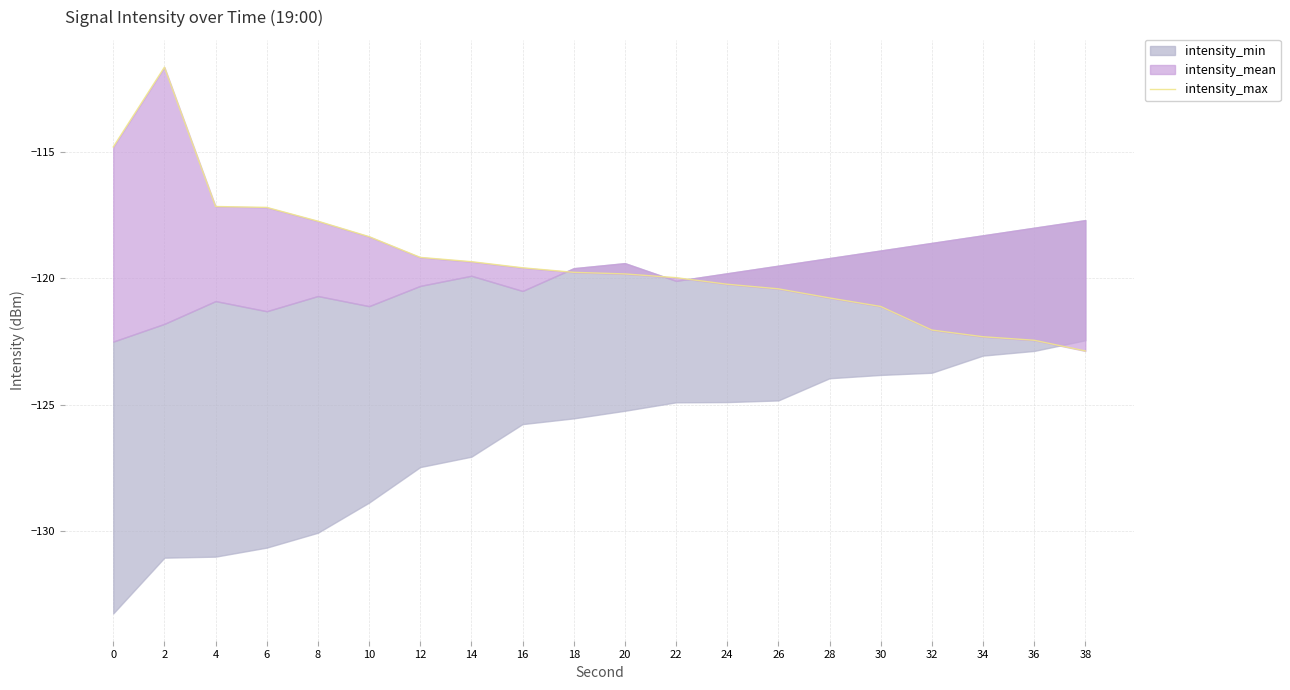

Between 4 and 32, which is larger?

4